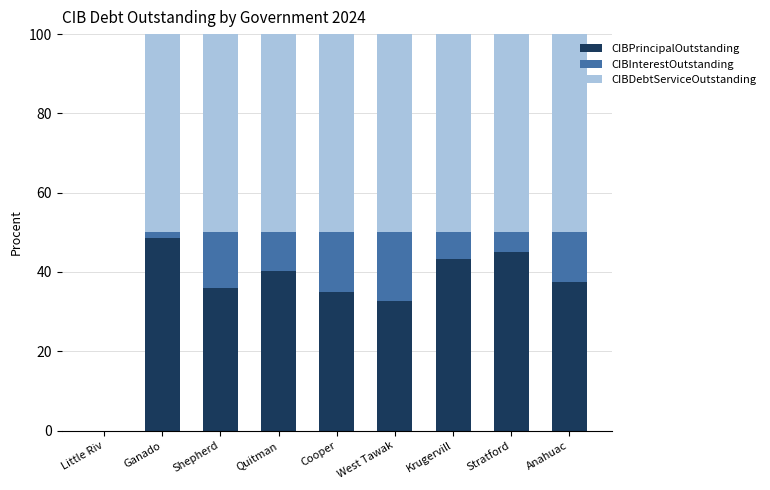

What is the highest value of the CIBPrincipalOutstanding series?

48.5